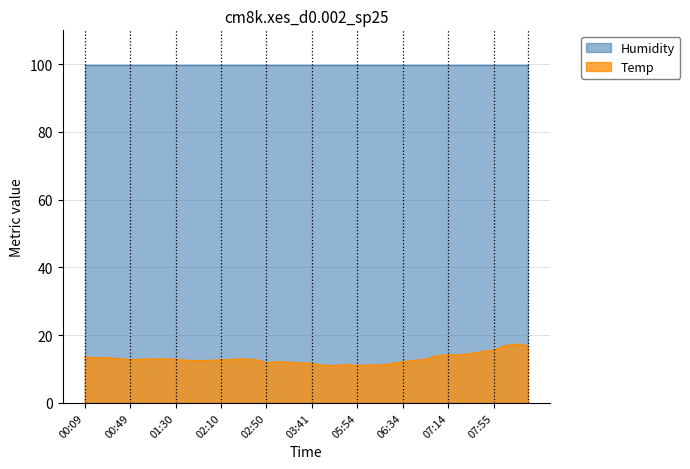

What is the change in value from 06:44 to 08:25?

+4.3